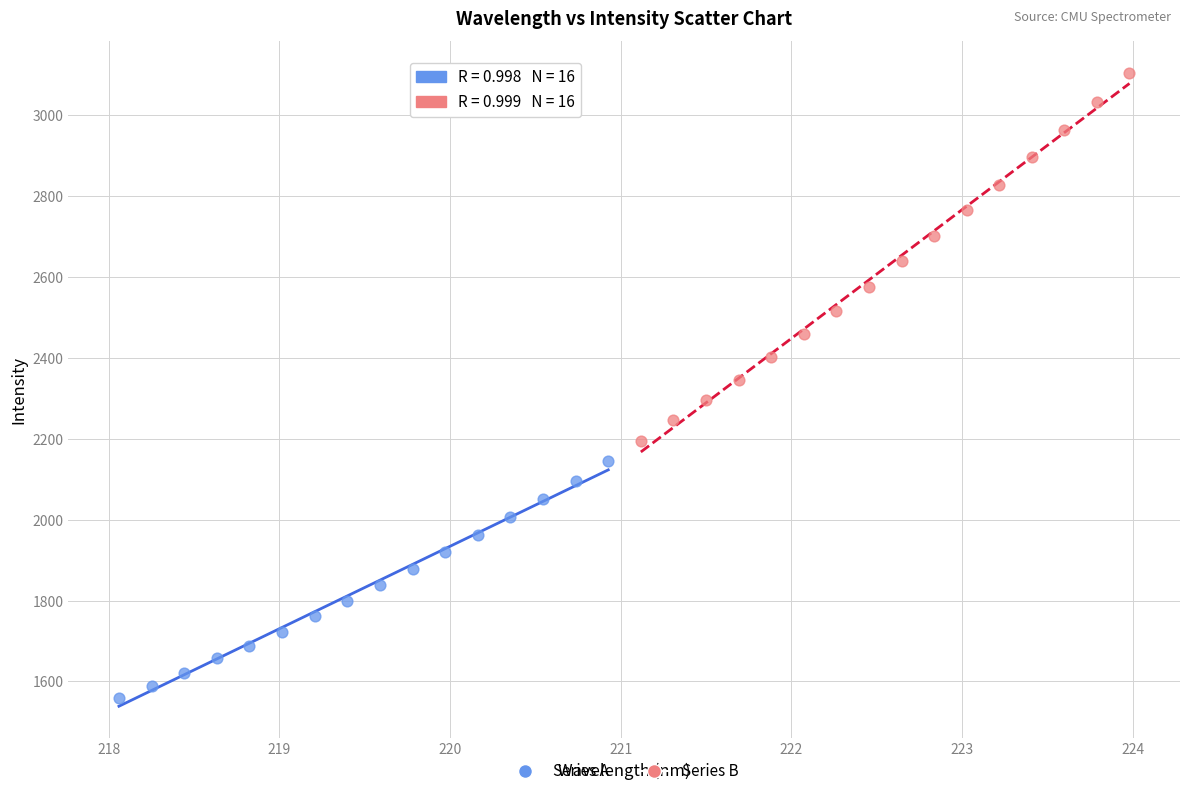

Which series has the largest Y range (max minus min)?

Series B